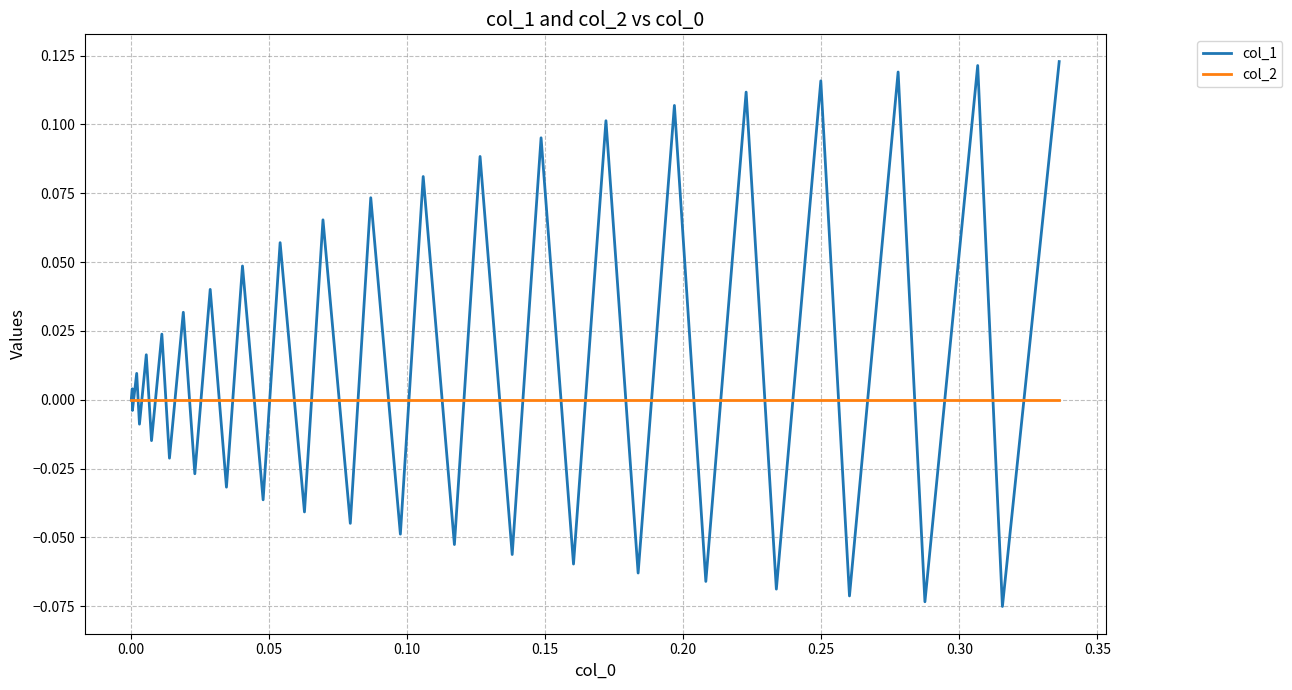

List the series in order of their peak value, highest first.

col_1, col_2